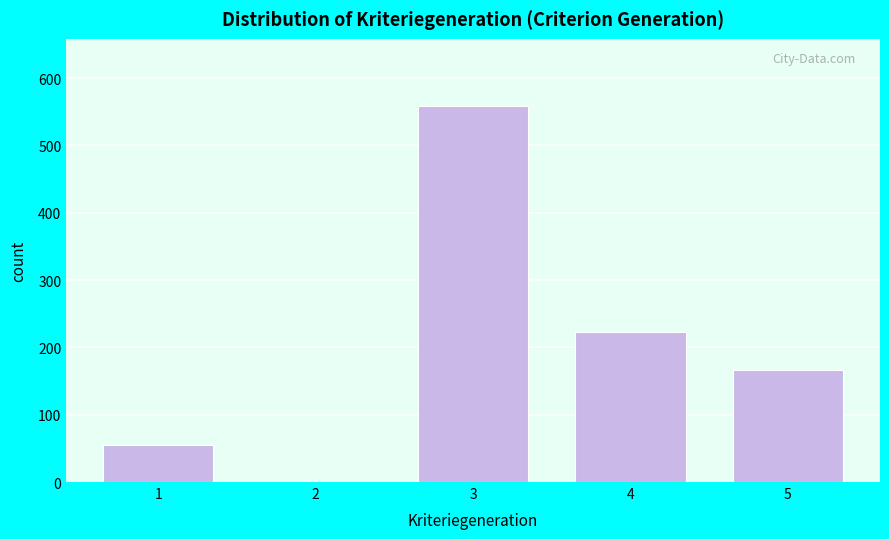

Reading left to right, what are all the values shown in this chart?

1=55	2=0	3=558	4=223	5=167